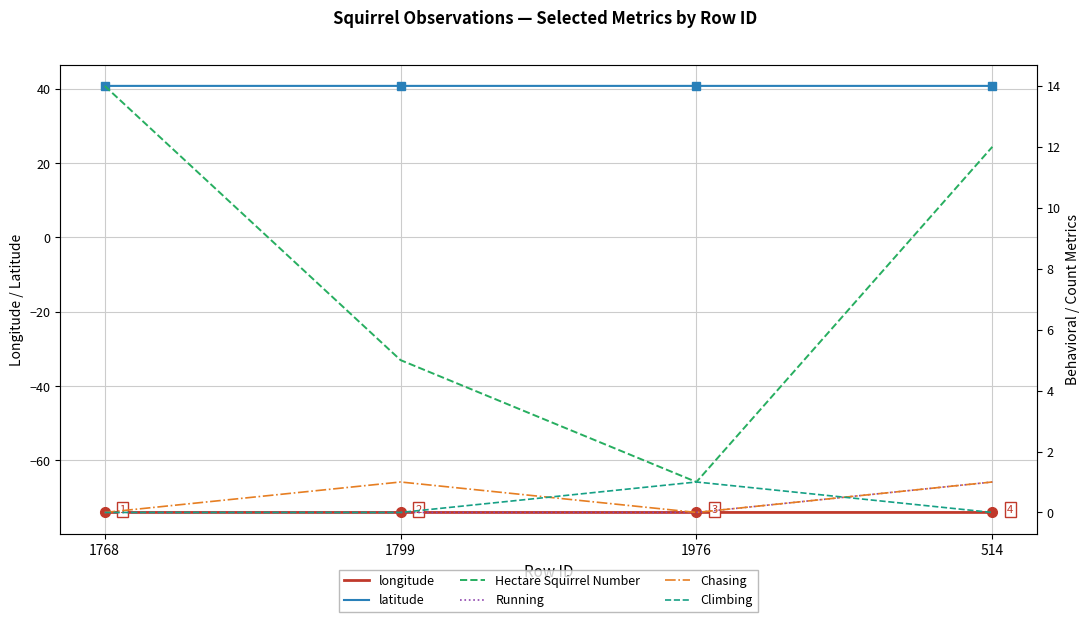

What is the highest value of the Climbing series?

1.0